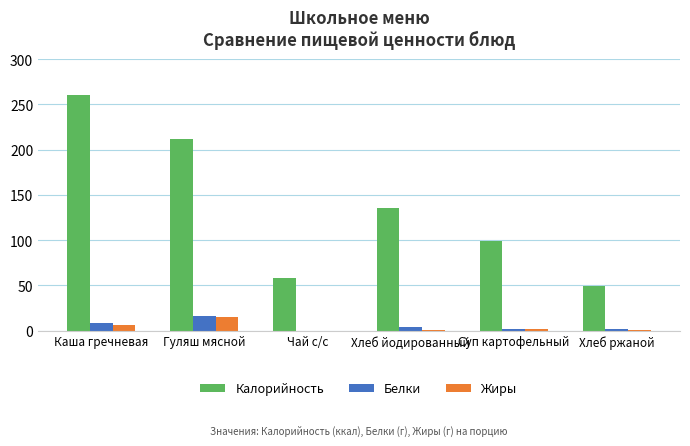

What is the sum of all Калорийность values?

814.9